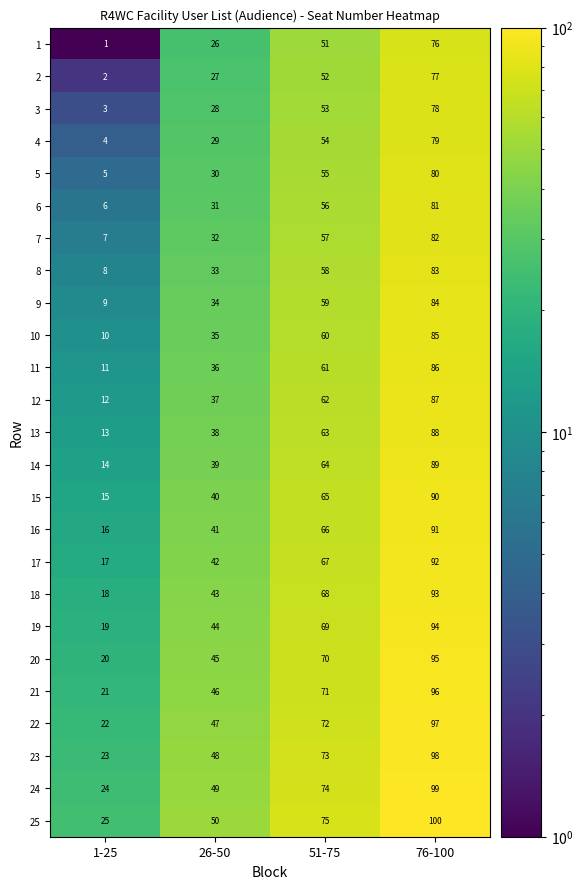

What is the total value across all series at 1-25?

325